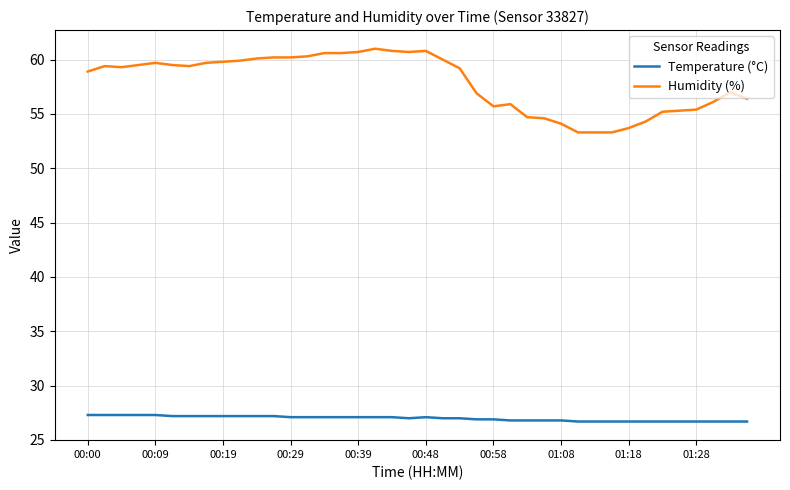

What is the difference between the maximum and minimum values in the Humidity (%) series?

7.7